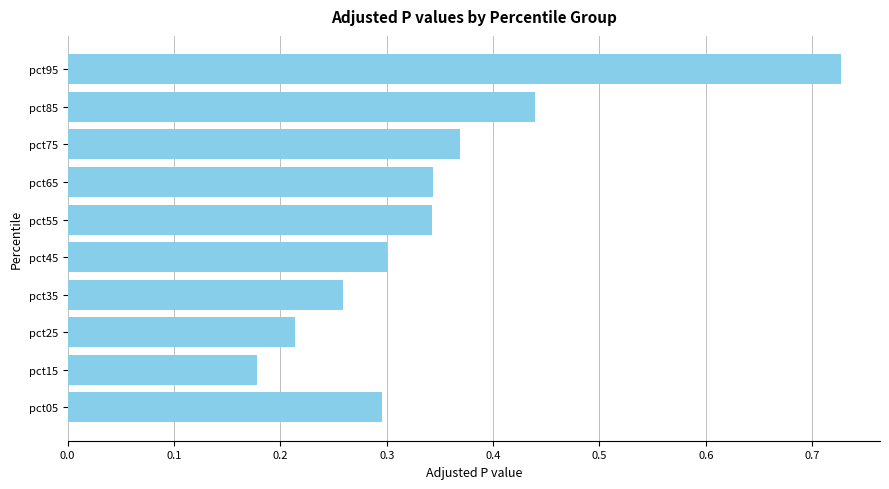

What is the difference between the maximum and minimum values?

0.5